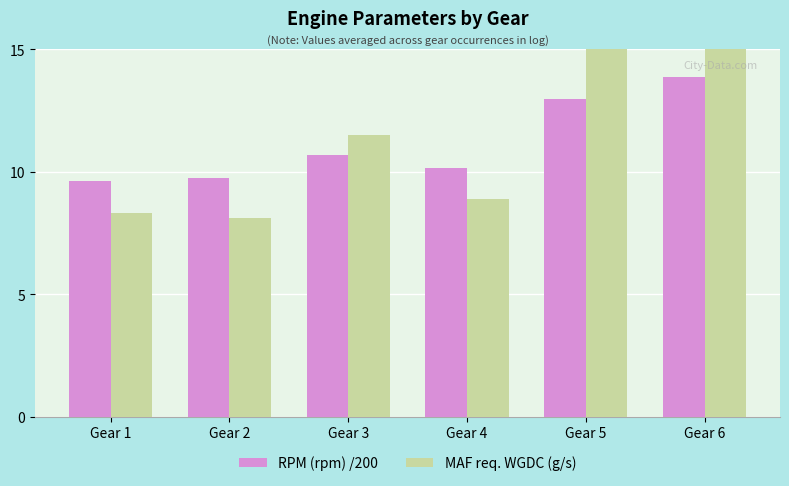

At which label does RPM (rpm) /200 reach its minimum?

Gear 1